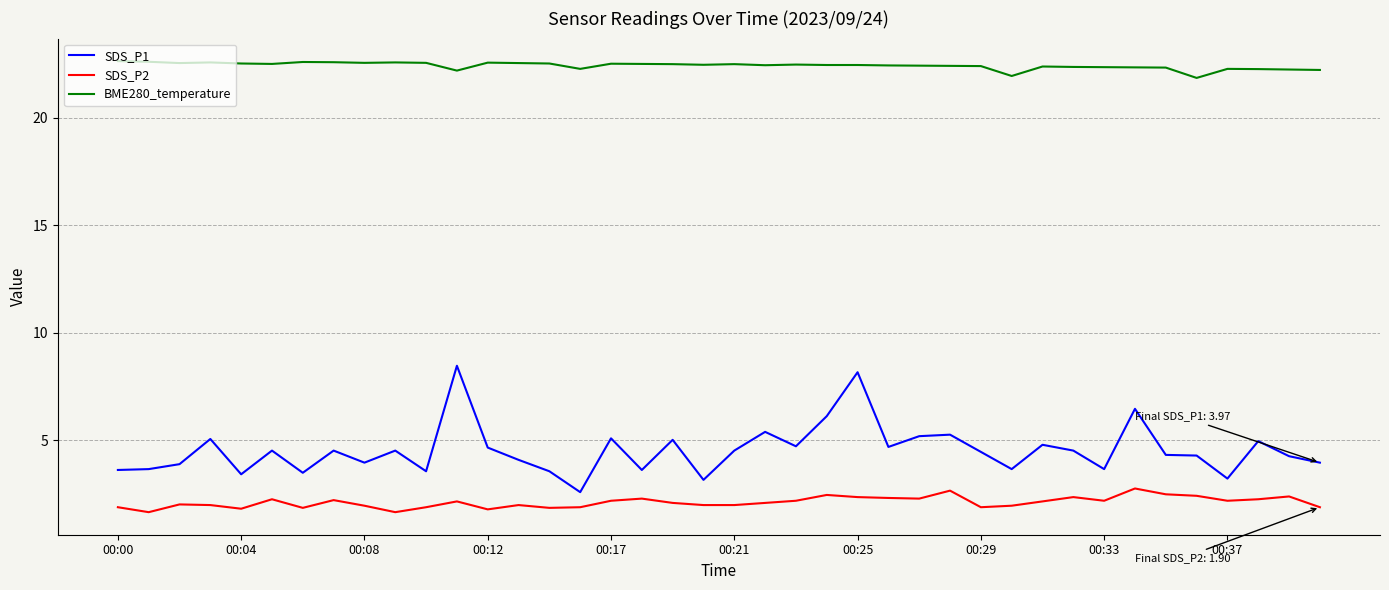

What is the difference between the maximum and minimum values in the SDS_P2 series?

1.1